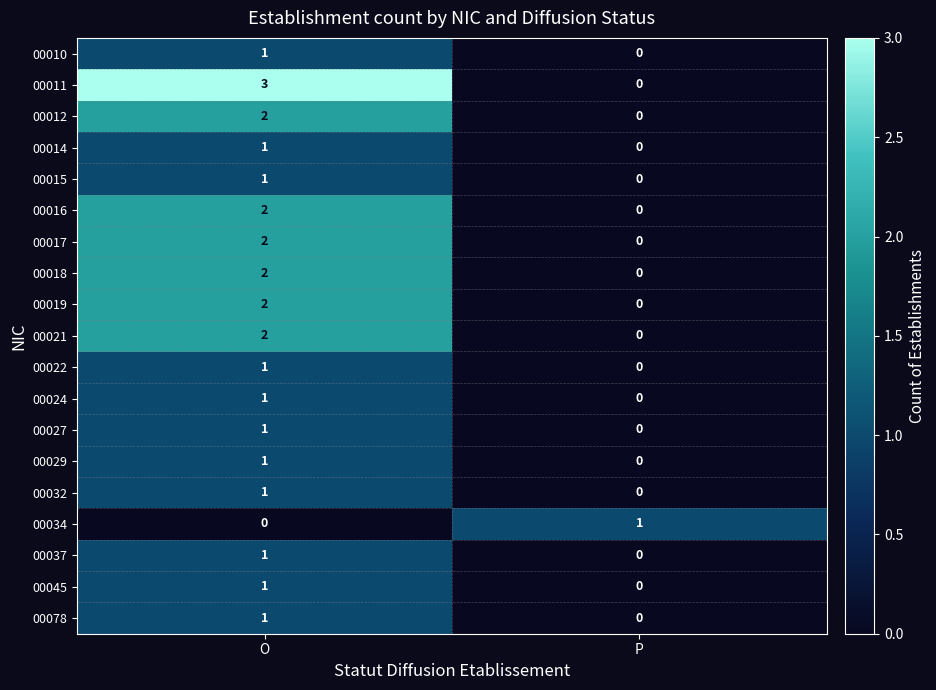

Which category has the highest value across all series?

O